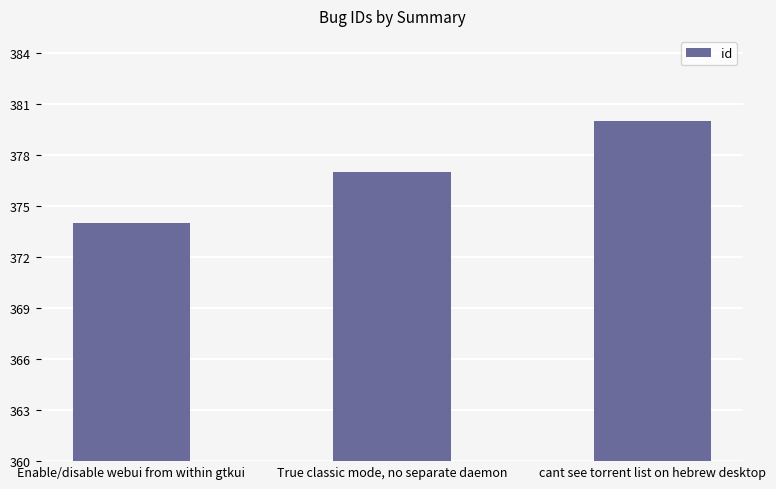

Which category has the lowest value across all series?

Enable/disable webui from within gtkui